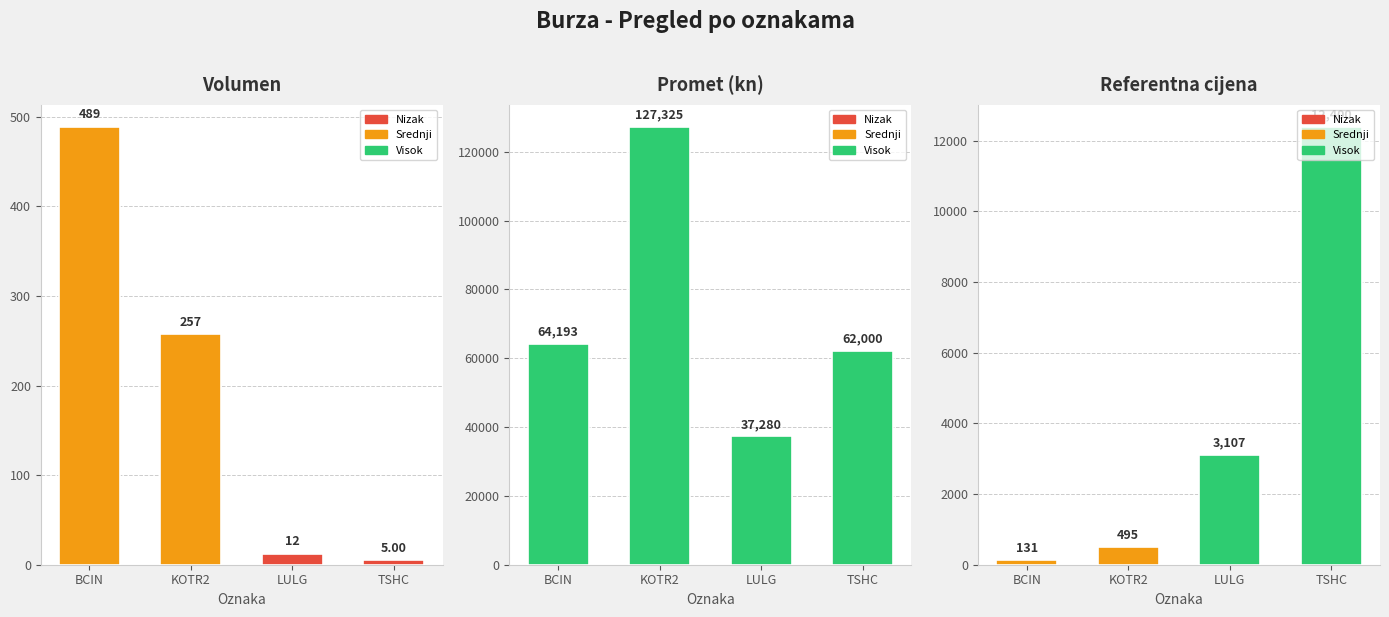

What position from the left is KOTR2?

2